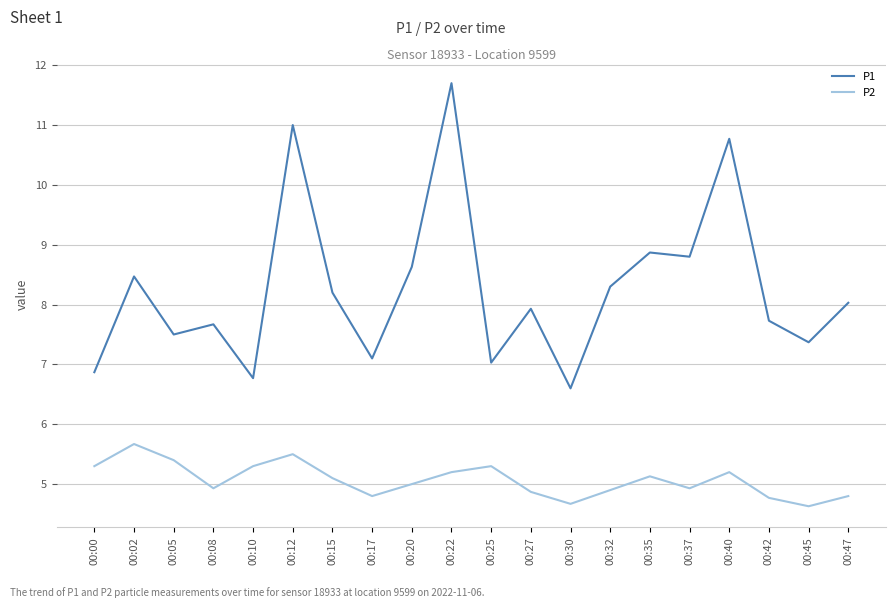

At 00:08, list the series in order from largest to smallest.

P1, P2